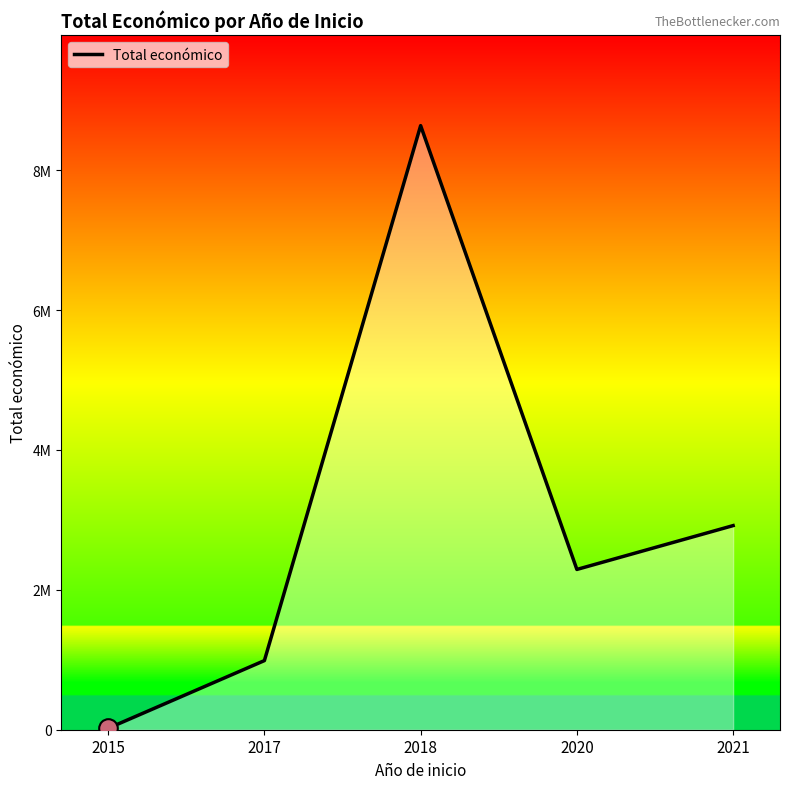

What is the change in value from 2015 to 2017?

+968334